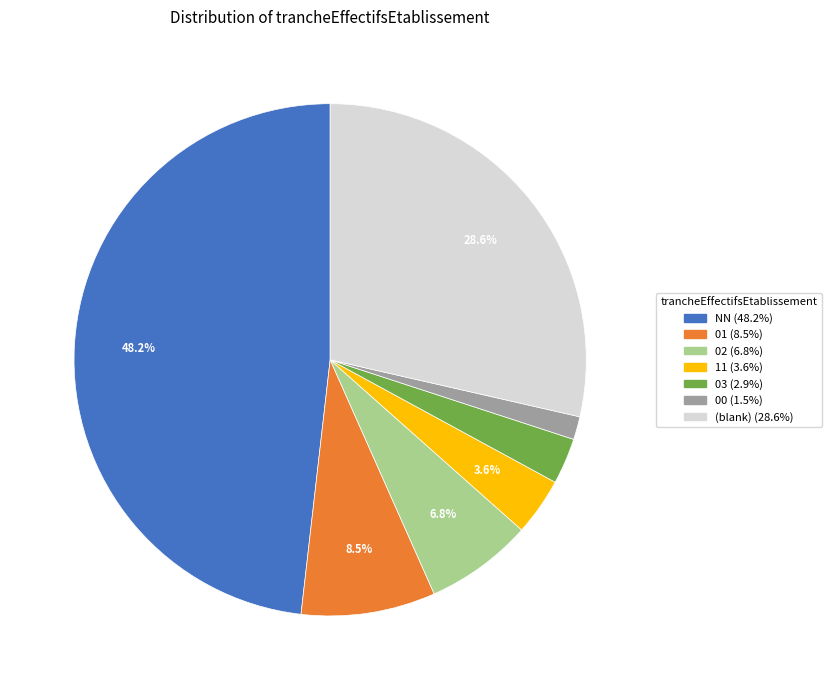

Is there a majority slice in this chart?

No